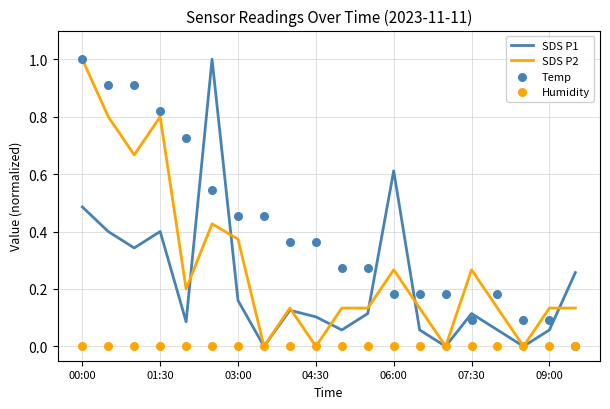

Which series has the widest spread of Y values?

SDS P1